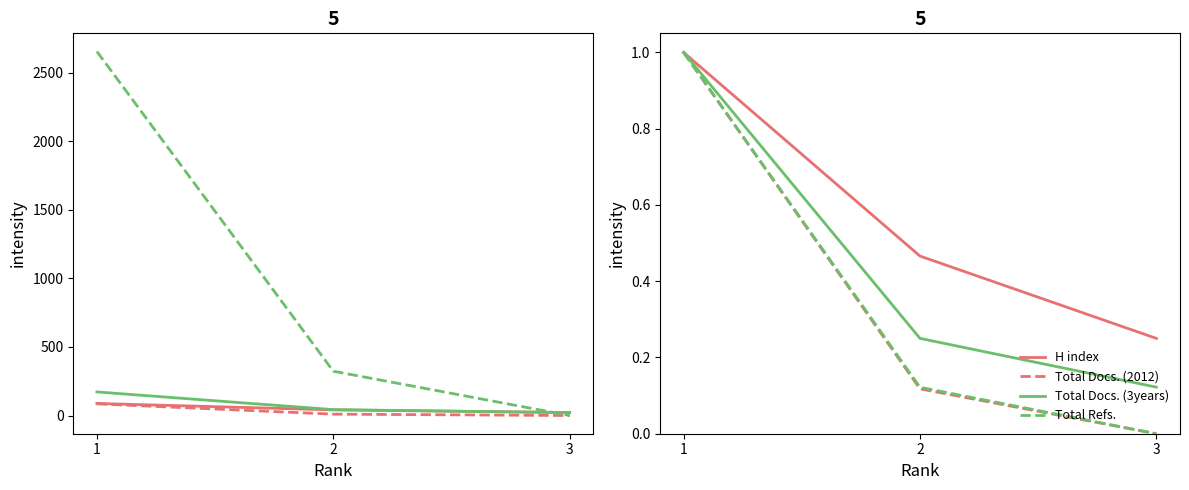

What is the difference between the highest and lowest values at 3?

0.2